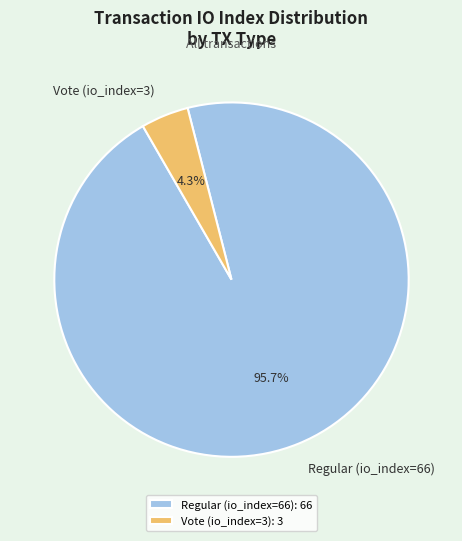

Count the number of slices in the pie.

2